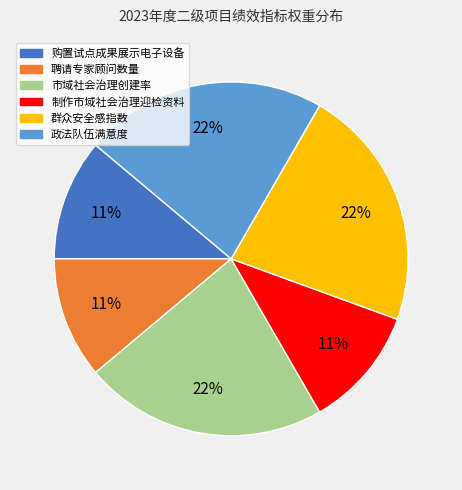

Does any single category account for the majority?

No